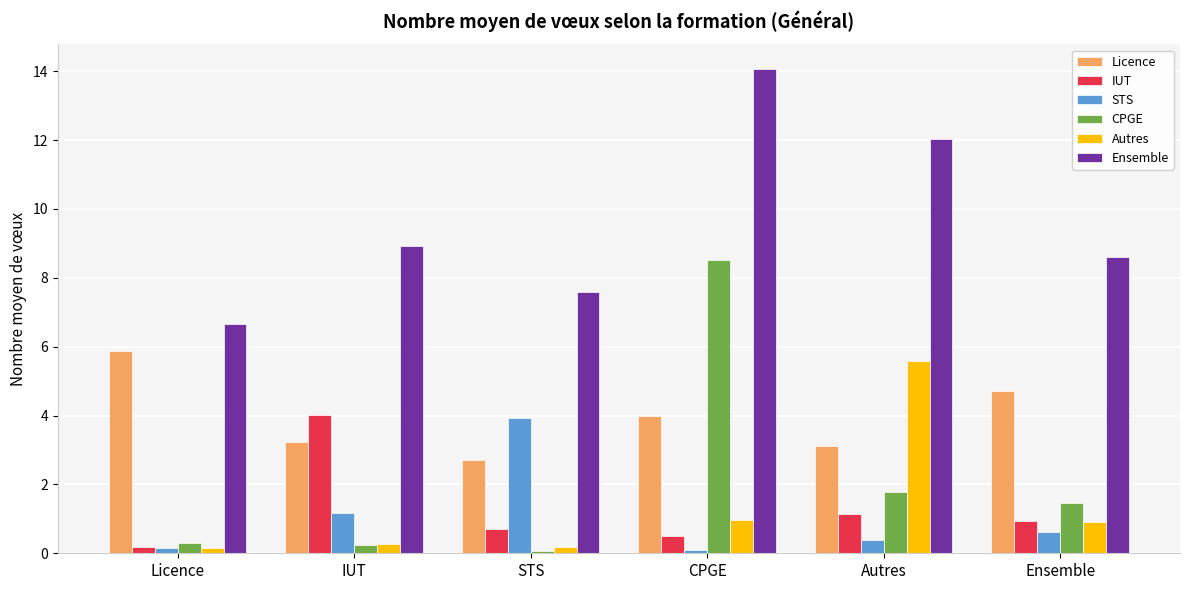

What is the label of the 6th bar from the left?

Ensemble